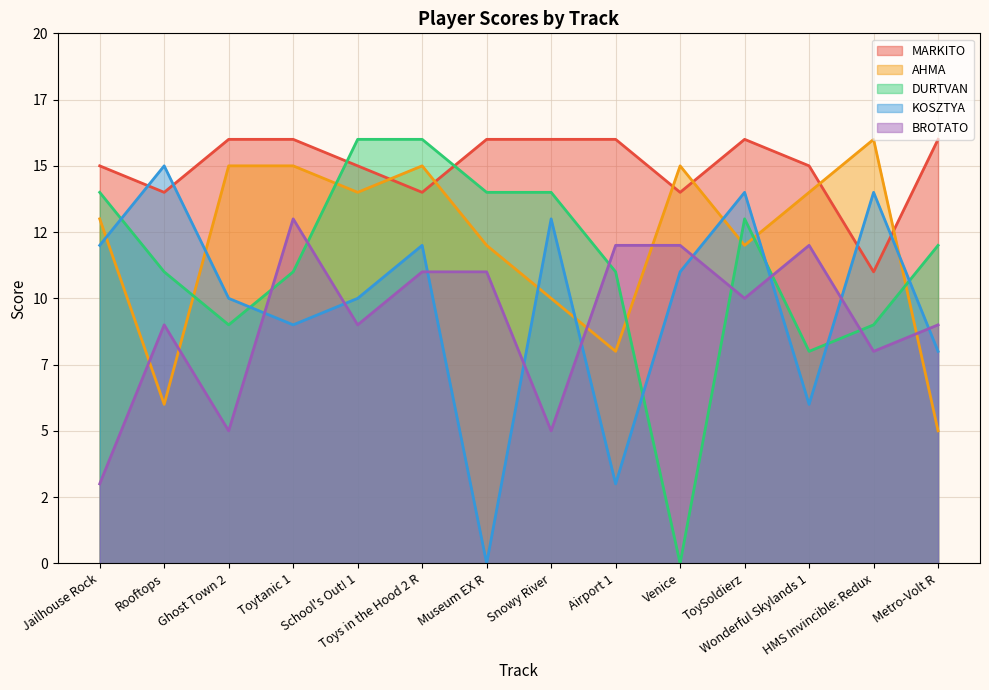

Which series has the largest total across all categories?

MARKITO